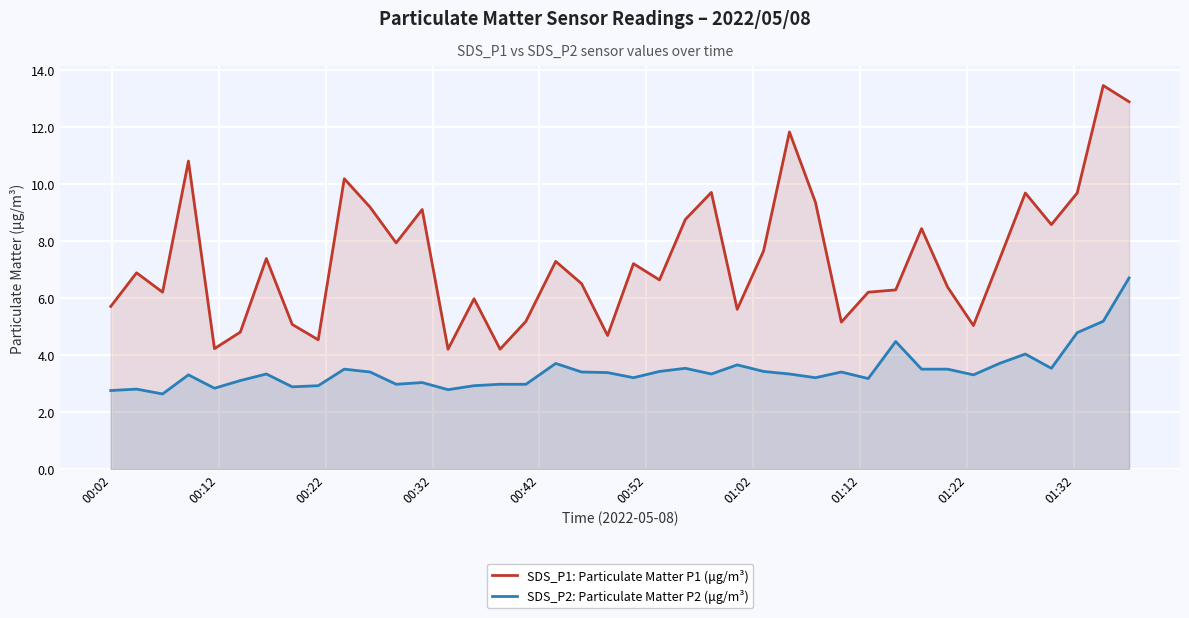

Which series has the largest total across all categories?

SDS_P1: Particulate Matter P1 (μg/m³)